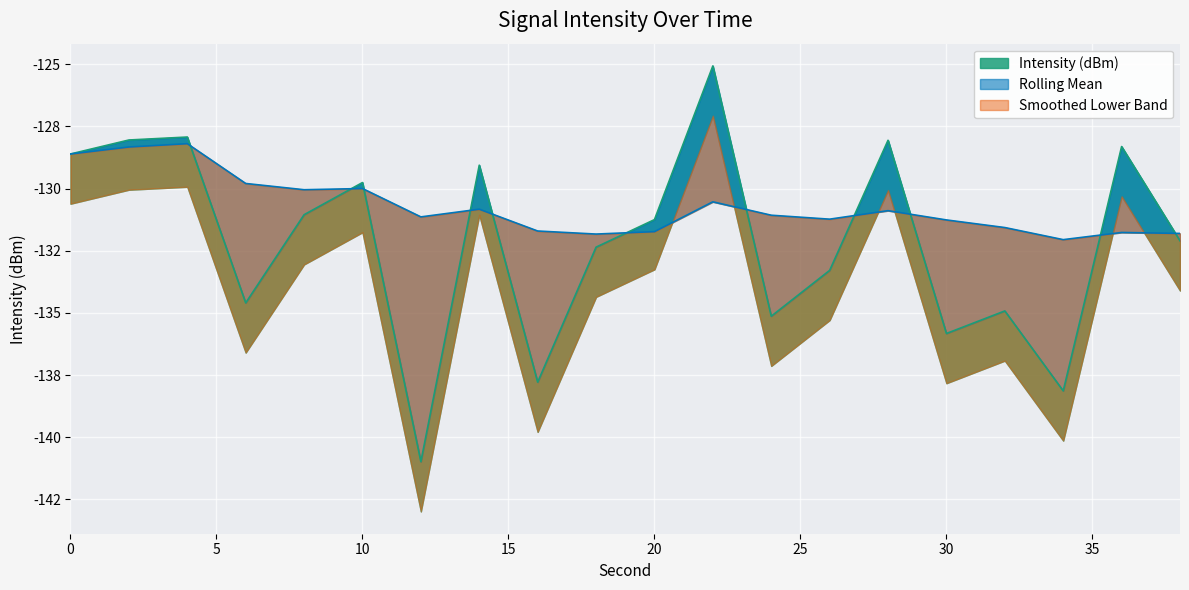

How many times do Intensity (dBm) and Rolling Mean cross each other?

11